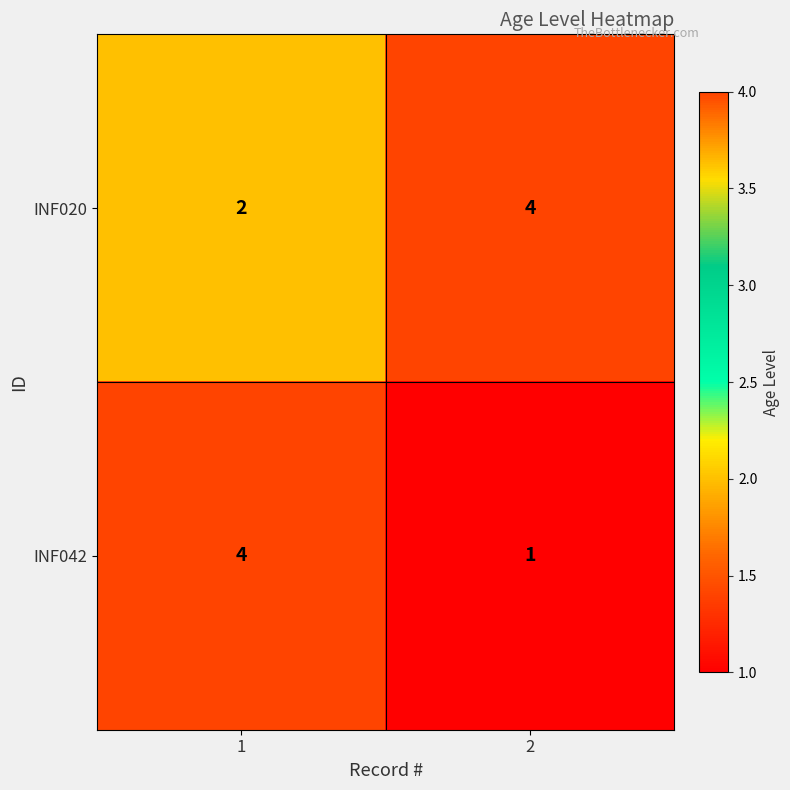

The value of INF020 at 2 is 4. True or false?

True